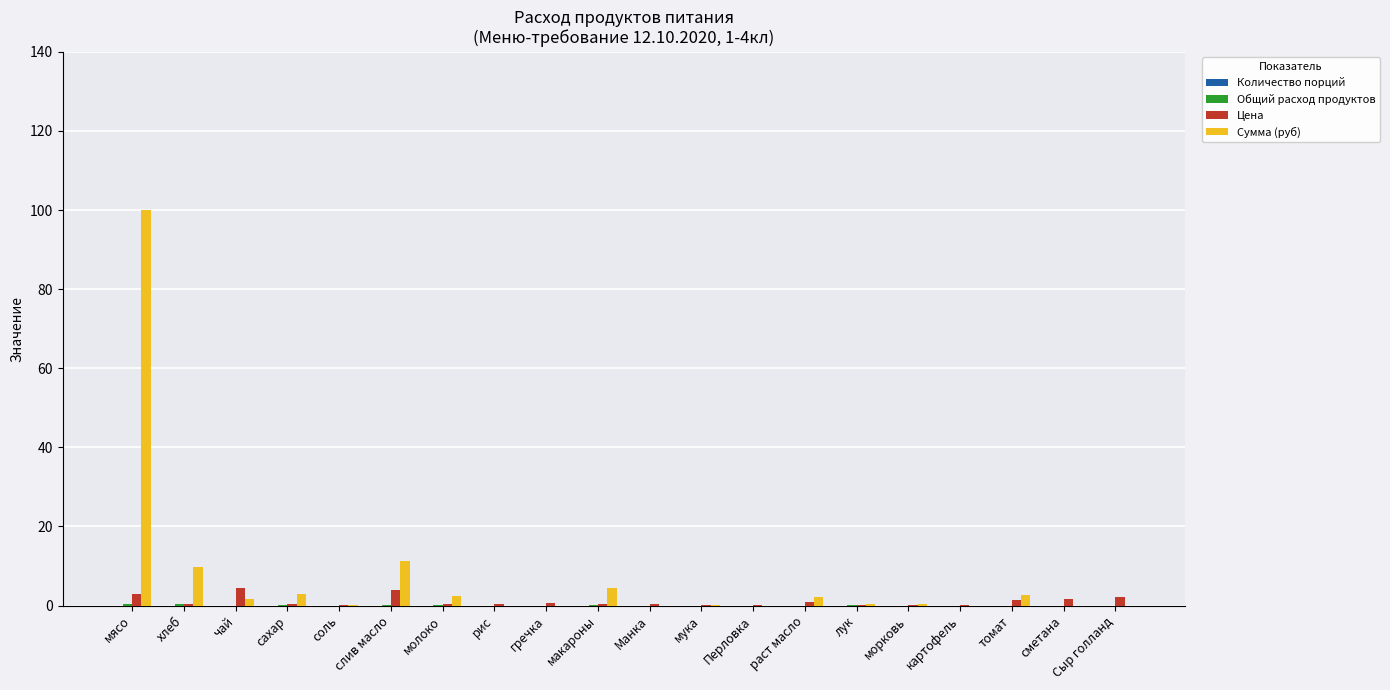

What is the sum of all Сумма (руб) values?

138.4